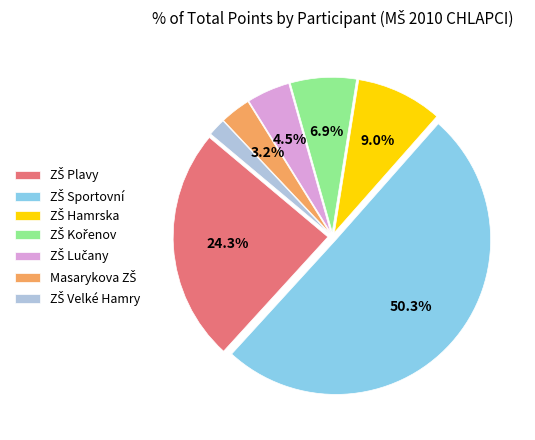

How many segments does this pie chart have?

7